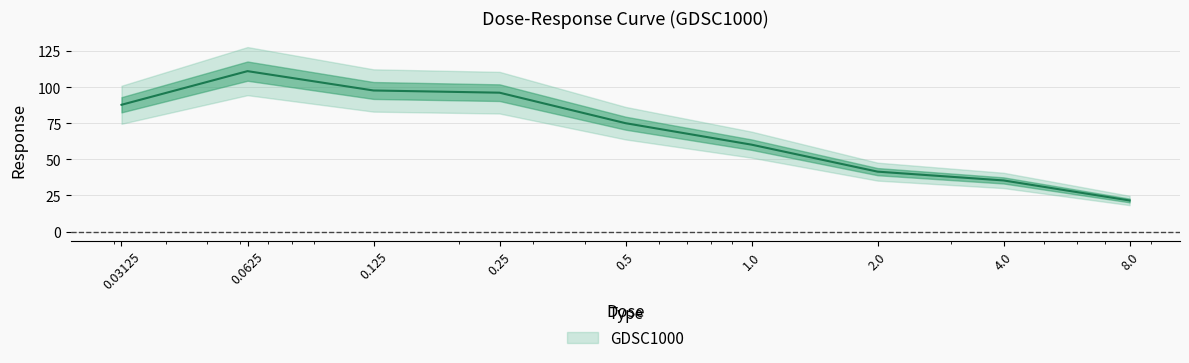

Rank the categories by value from highest to lowest.

0.0625, 0.125, 0.25, 0.03125, 0.5, 1.0, 2.0, 4.0, 8.0